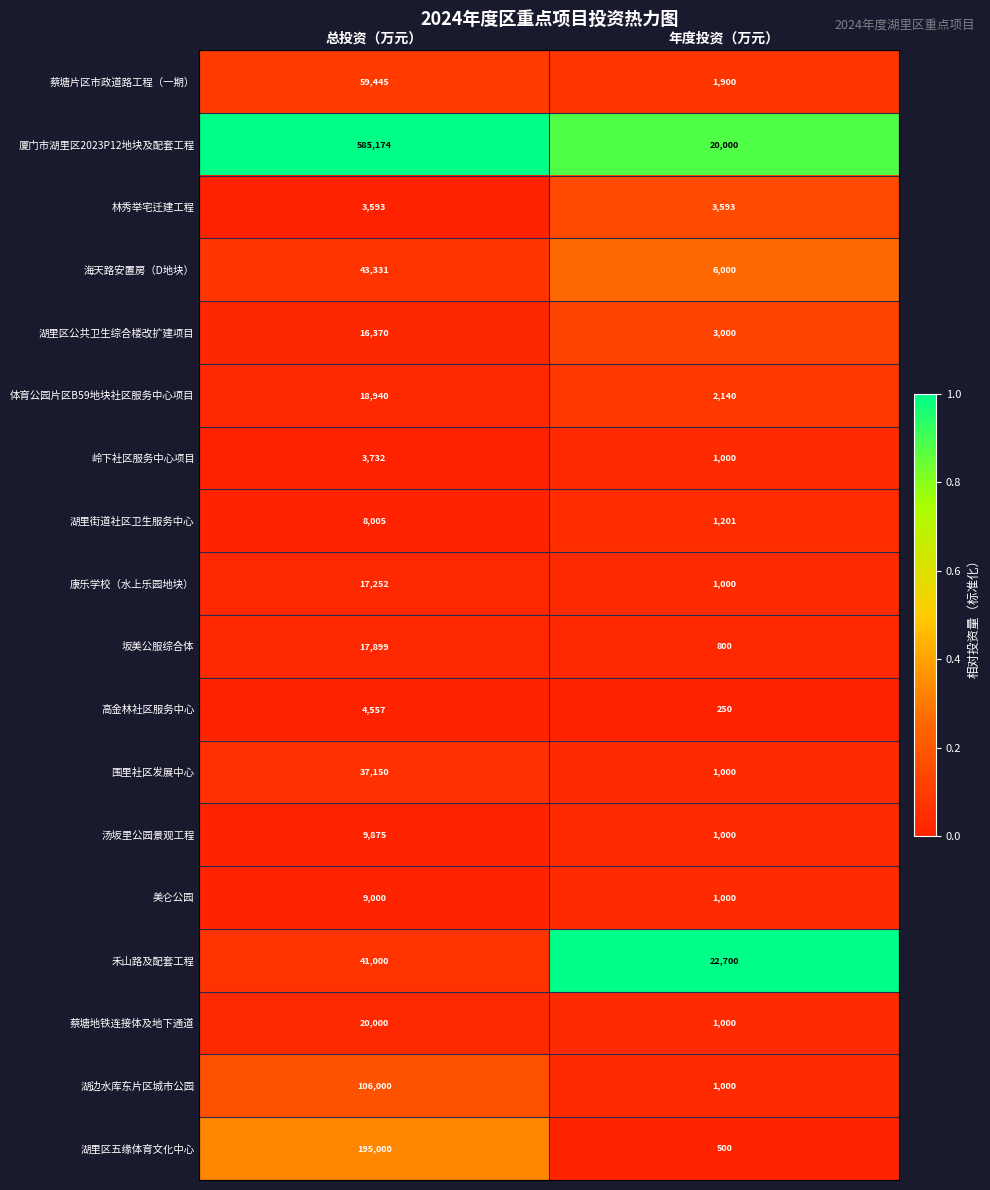

What is the total value across all series at 年度投资（万元）?

69084